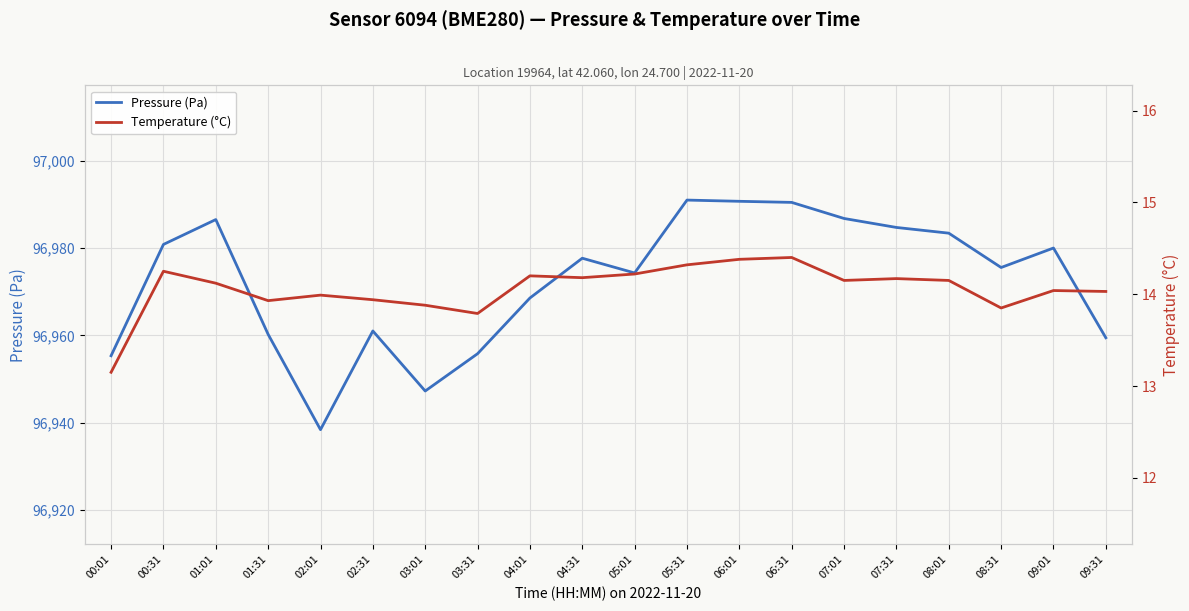

Reading left to right, extract all data points from this chart.

Pressure (Pa): 00:01=96955.3	00:31=96980.9	01:01=96986.6	01:31=96960.2	02:01=96938.4	02:31=96961.0	03:01=96947.2	03:31=96955.8	04:01=96968.6	04:31=96977.7	05:01=96974.3	05:31=96991.1	06:01=96990.8	06:31=96990.5	07:01=96986.8	07:31=96984.8	08:01=96983.5	08:31=96975.6	09:01=96980.1	09:31=96959.5
Temperature (°C): 00:01=13.2	00:31=14.2	01:01=14.1	01:31=13.9	02:01=14.0	02:31=13.9	03:01=13.9	03:31=13.8	04:01=14.2	04:31=14.2	05:01=14.2	05:31=14.3	06:01=14.4	06:31=14.4	07:01=14.2	07:31=14.2	08:01=14.2	08:31=13.8	09:01=14.0	09:31=14.0